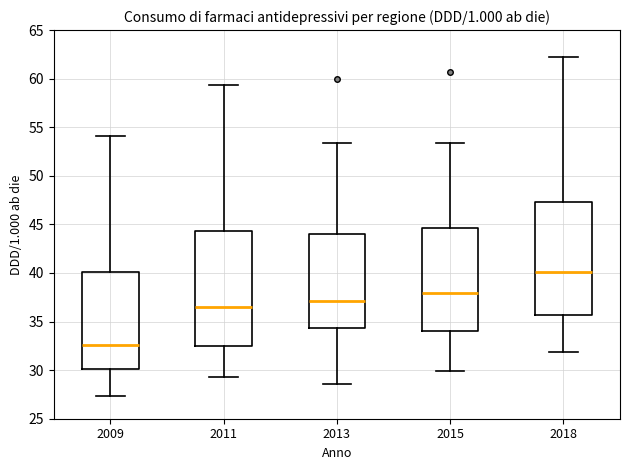

Which box's median line is the highest?

2018